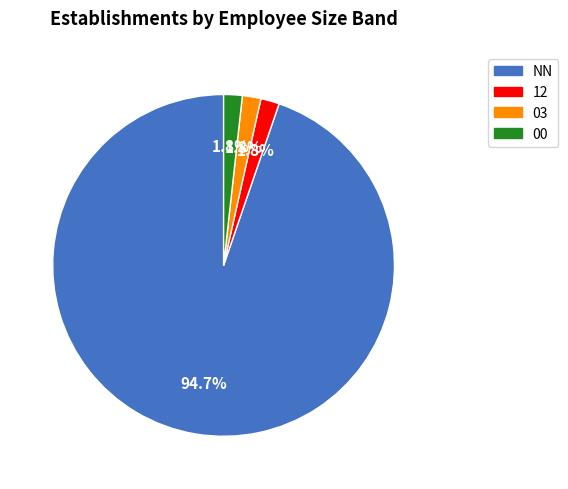

To the nearest percent, what is the difference between the largest and smallest slice percentages?

93%